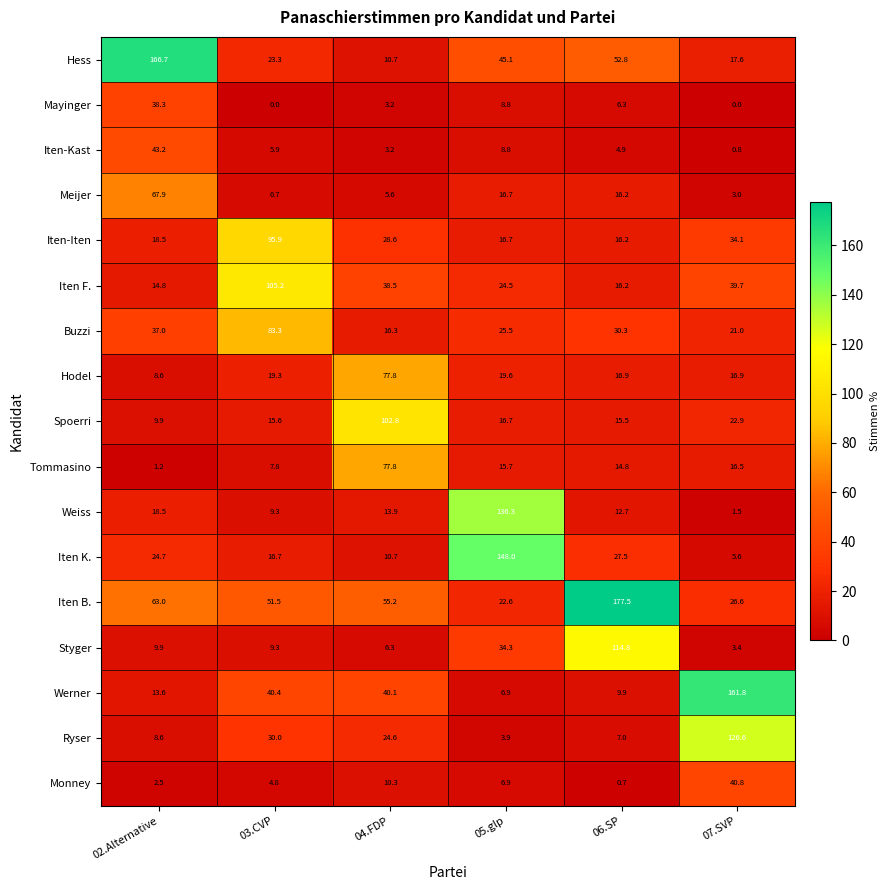

True or false: Ryser has a value of 3.9 at 05.glp.

True